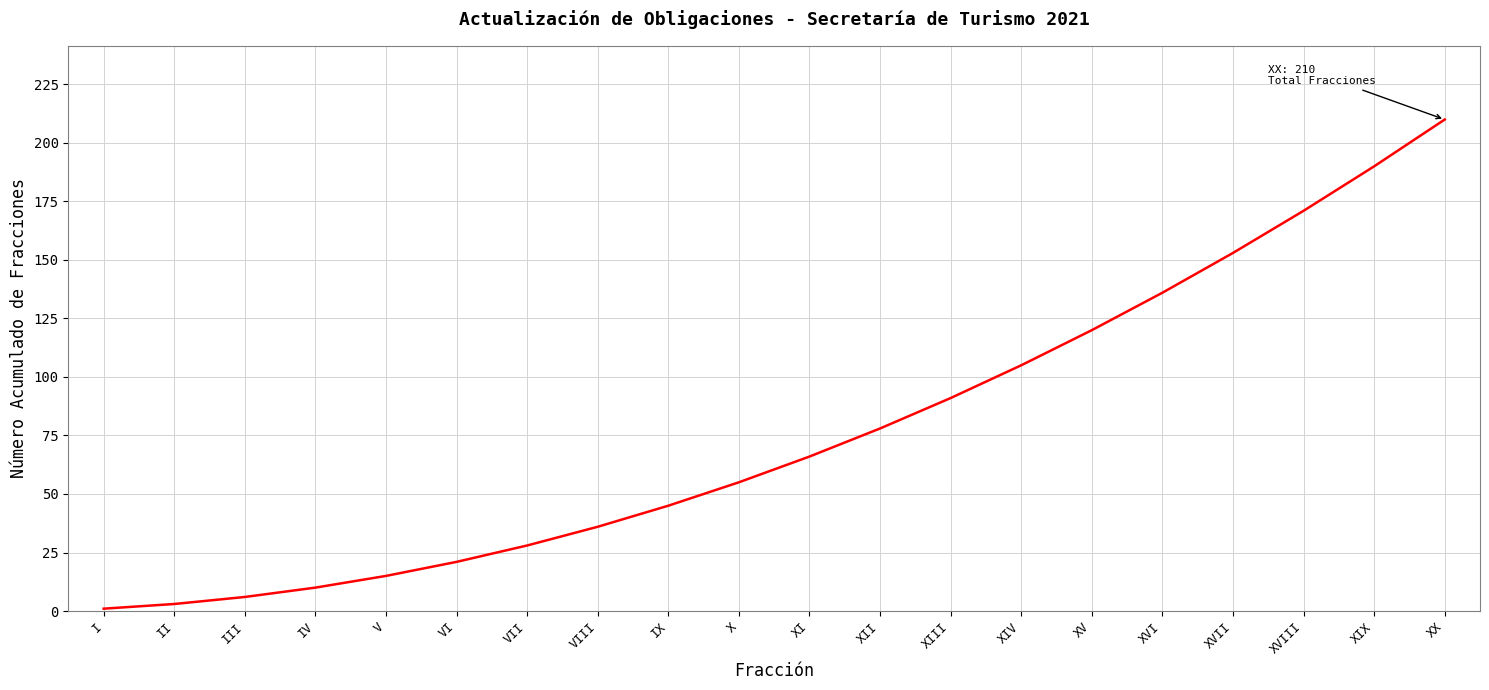

Which category has the highest value across all series?

XX